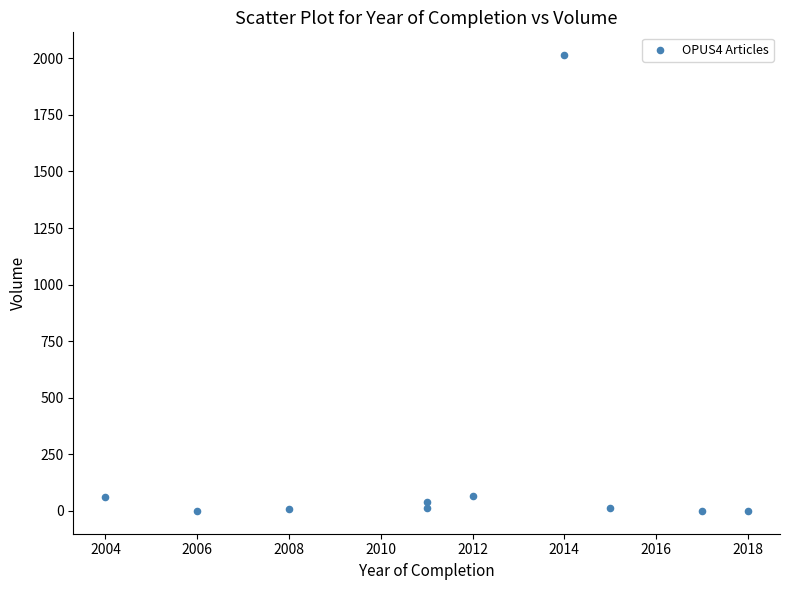

What is the range of X values (max minus min)?

14